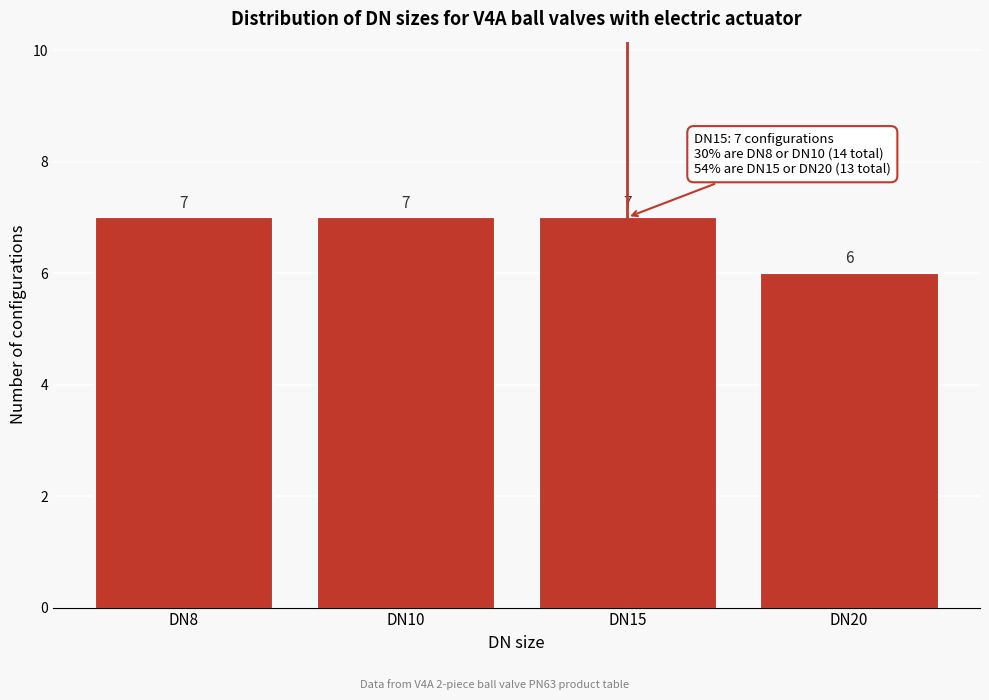

Reading left to right, list all the values displayed in this chart.

DN8=7	DN10=7	DN15=7	DN20=6